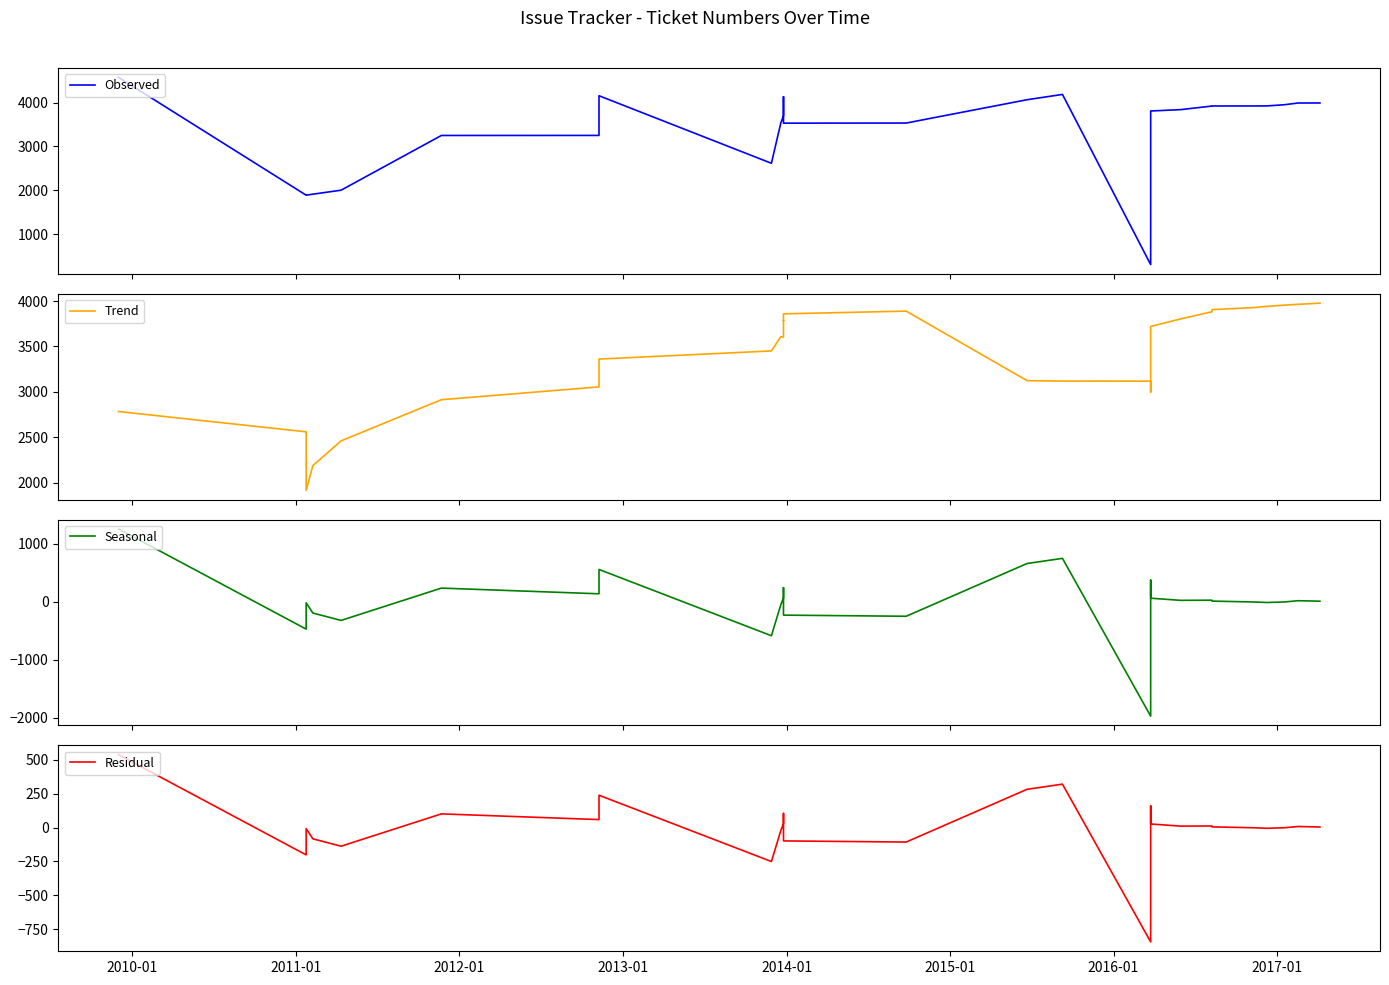

What are all the series names shown in the legend?

Observed, Trend, Seasonal, Residual